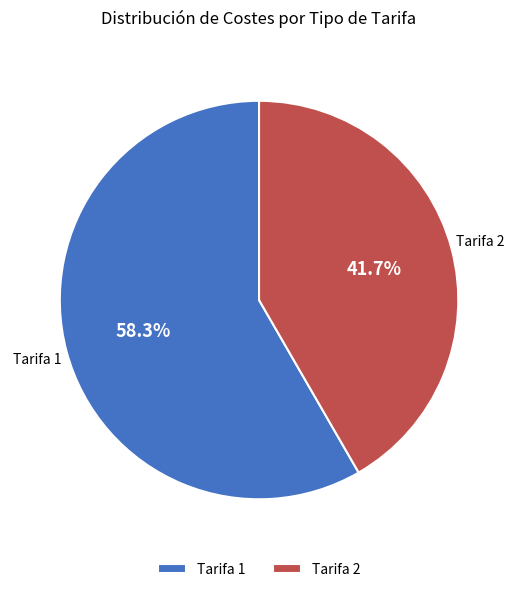

What is the ratio of the value at Tarifa 2 to the value at Tarifa 1?

0.7